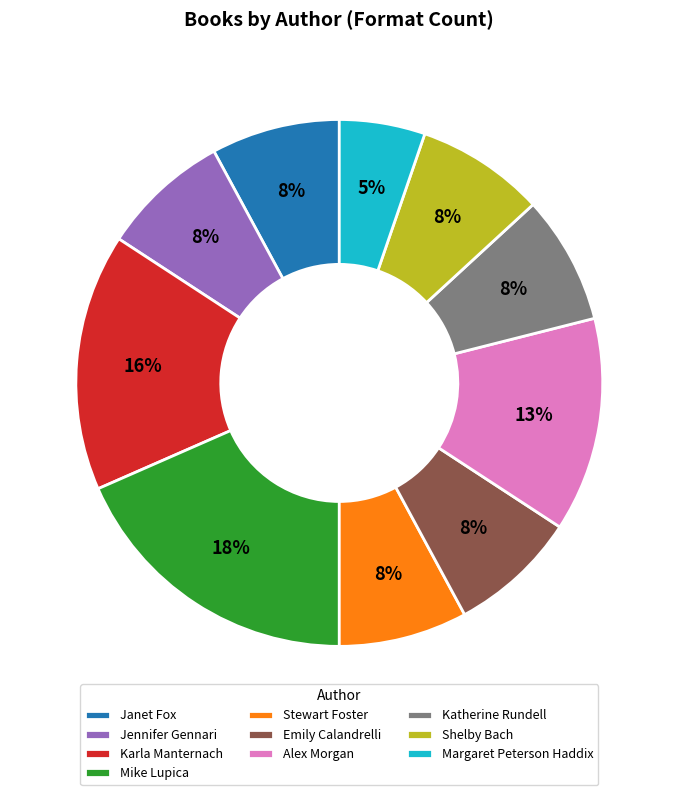

Which slice is the largest?

Mike Lupica